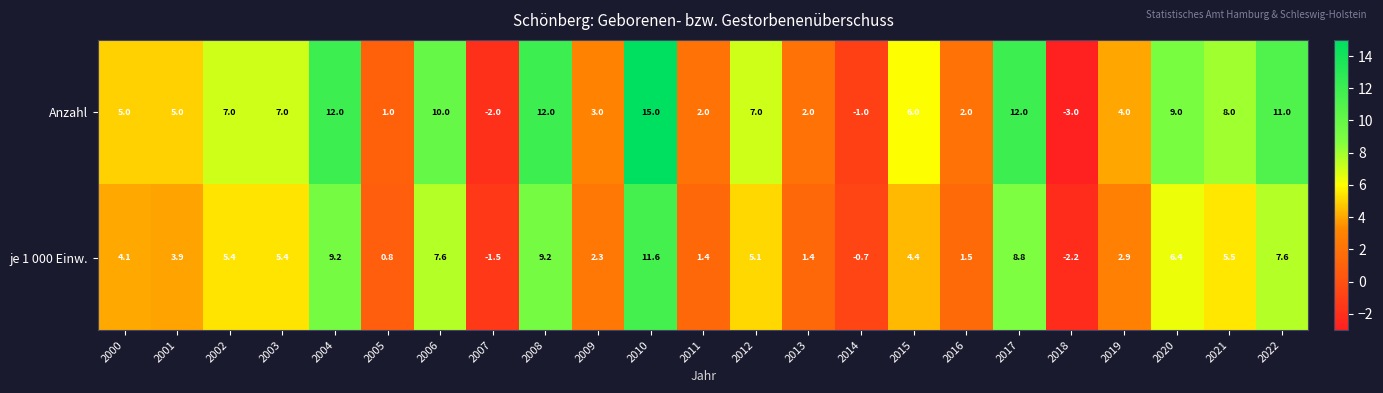

Which series has the largest range (max minus min)?

Anzahl